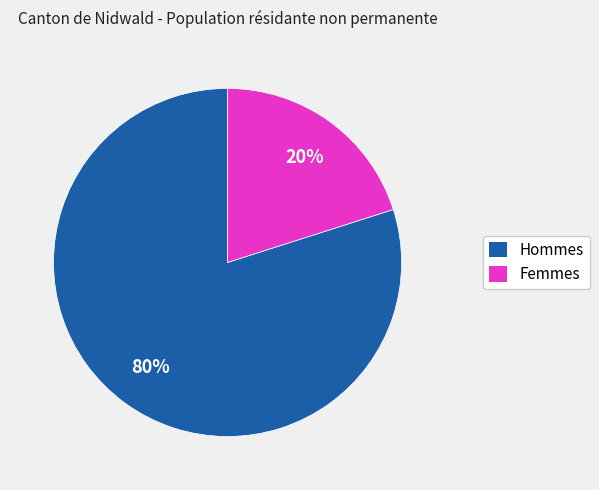

Rank the categories by value from highest to lowest.

Hommes, Femmes